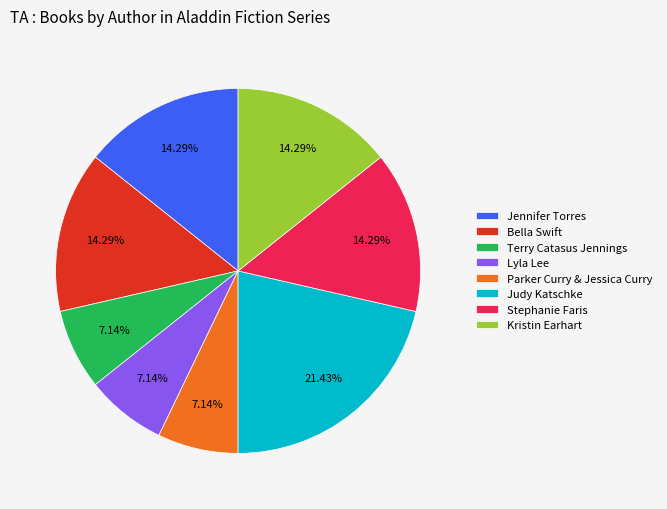

To the nearest percent, what portion does Judy Katschke represent?

21%